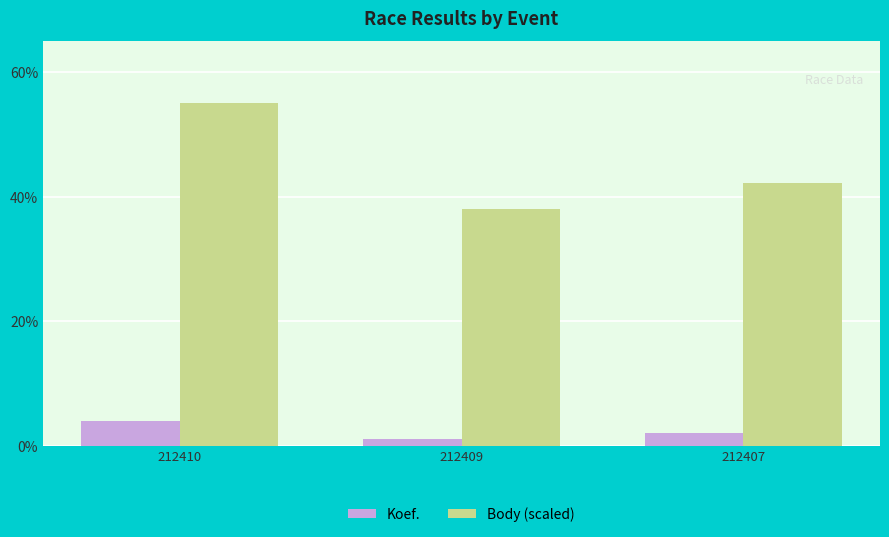

Are the bars horizontal?

No